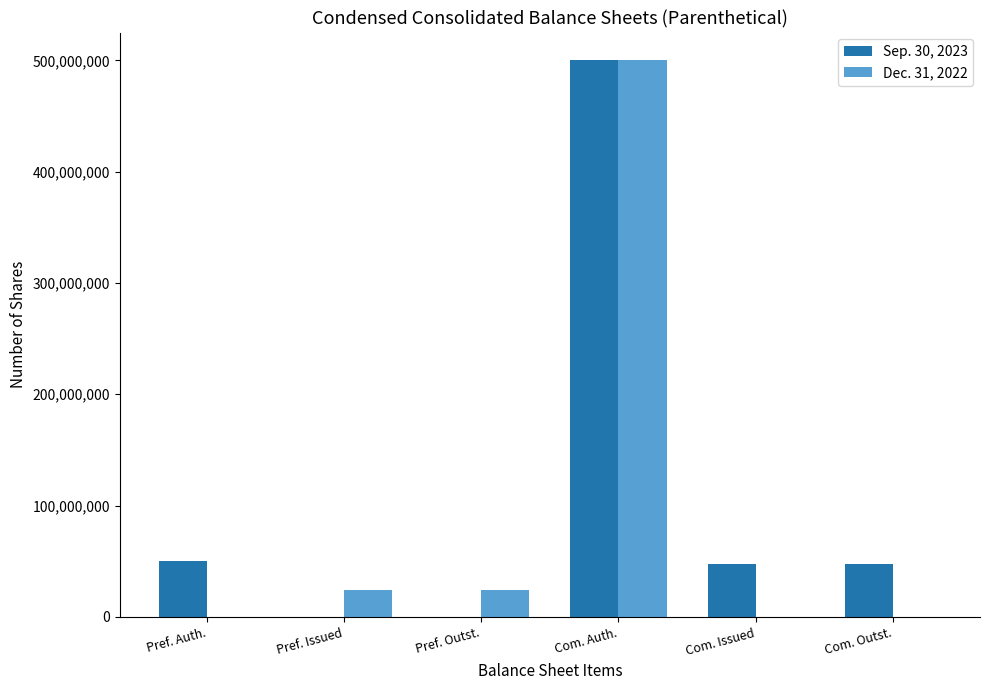

At which label does Sep. 30, 2023 reach its peak?

Com. Auth.